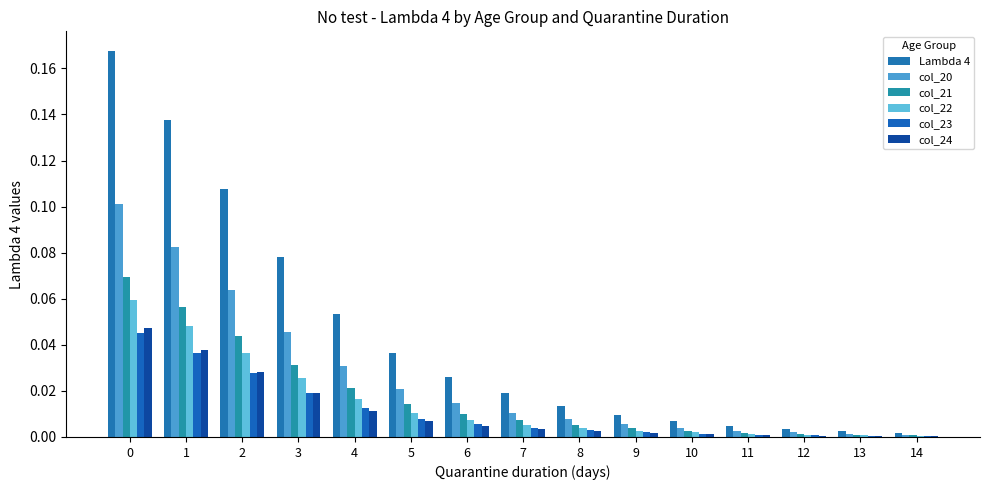

How many series are shown in this chart?

6